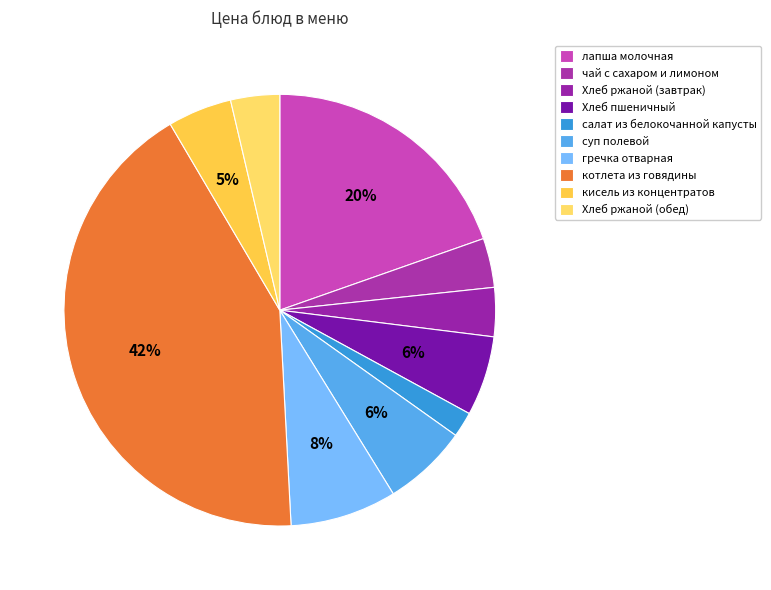

How many segments does this pie chart have?

10